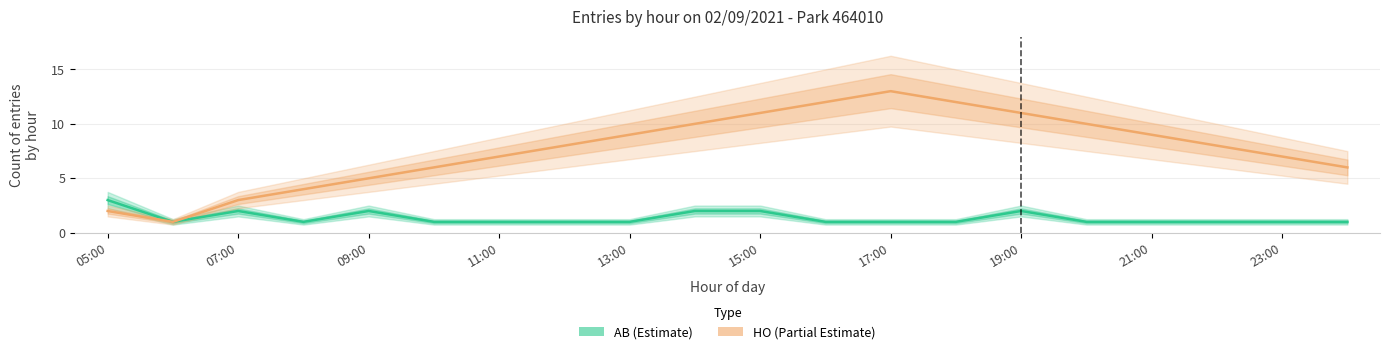

How many lines are shown in the chart?

2